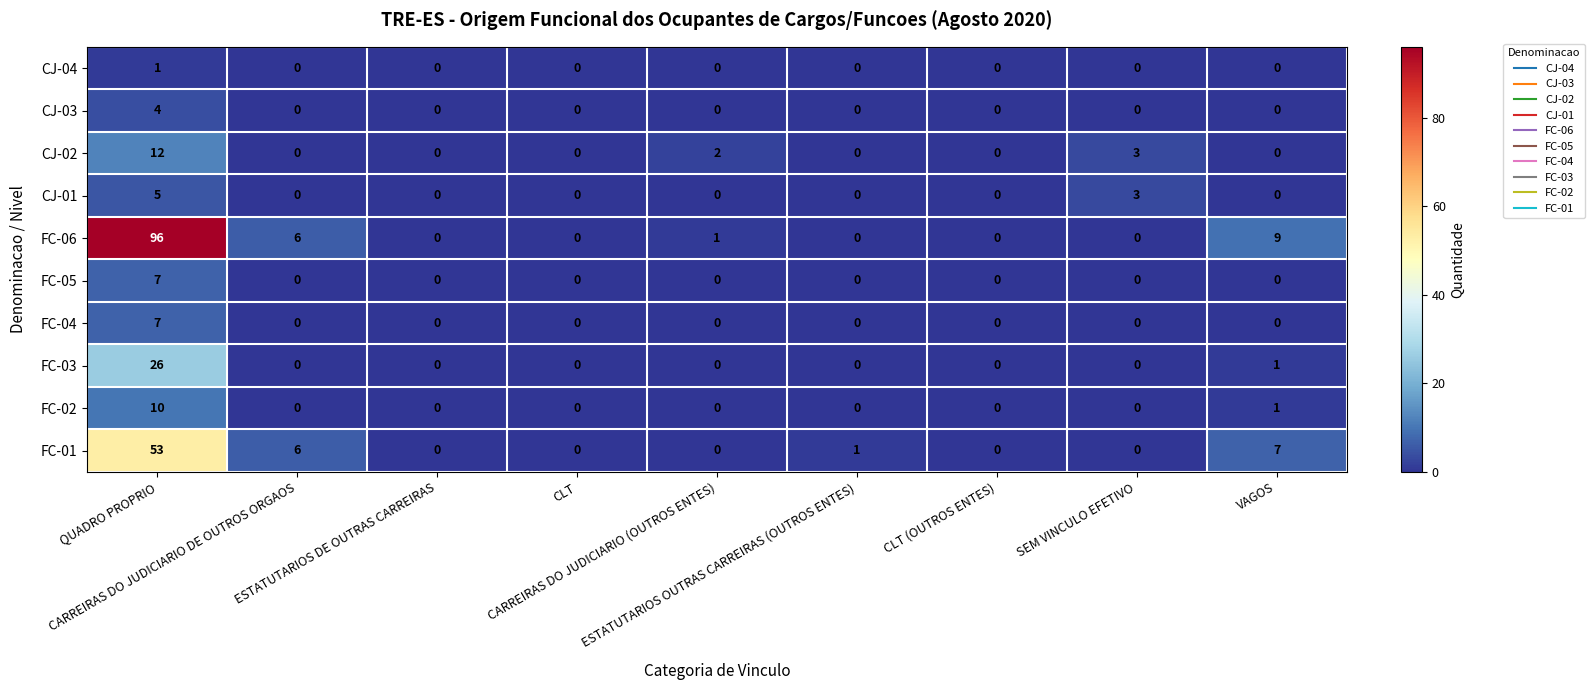

Between ESTATUTARIOS DE OUTRAS CARREIRAS and VAGOS, which series saw the biggest shift?

FC-06